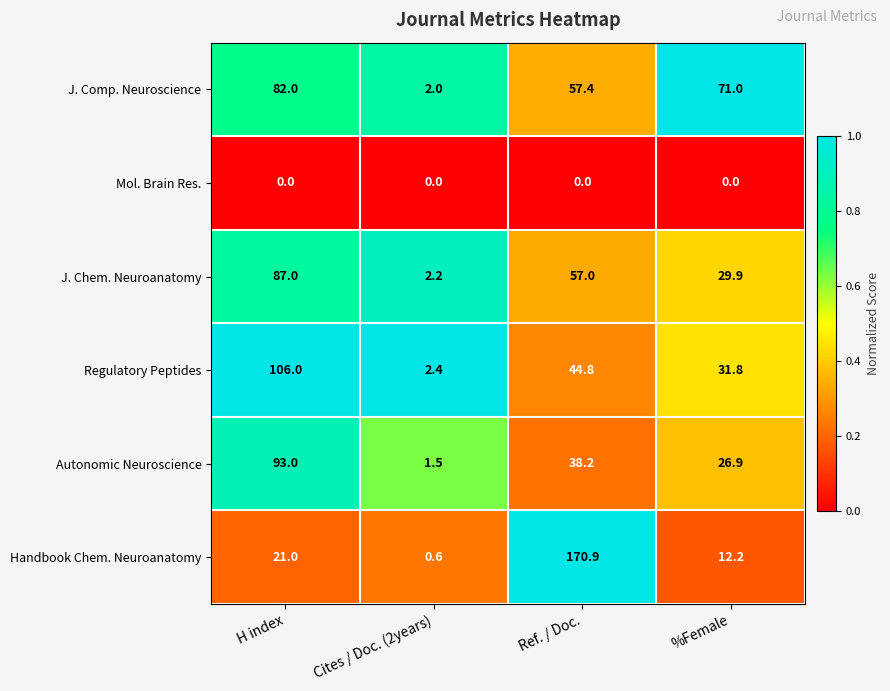

Reading left to right, extract all data points from this chart.

J. Comp. Neuroscience: H index=82.0	Cites / Doc. (2years)=2.0	Ref. / Doc.=57.4	%Female=71.0
Mol. Brain Res.: H index=0.0	Cites / Doc. (2years)=0.0	Ref. / Doc.=0.0	%Female=0.0
J. Chem. Neuroanatomy: H index=87.0	Cites / Doc. (2years)=2.2	Ref. / Doc.=57.0	%Female=29.9
Regulatory Peptides: H index=106.0	Cites / Doc. (2years)=2.4	Ref. / Doc.=44.8	%Female=31.8
Autonomic Neuroscience: H index=93.0	Cites / Doc. (2years)=1.5	Ref. / Doc.=38.2	%Female=26.9
Handbook Chem. Neuroanatomy: H index=21.0	Cites / Doc. (2years)=0.6	Ref. / Doc.=170.9	%Female=12.2